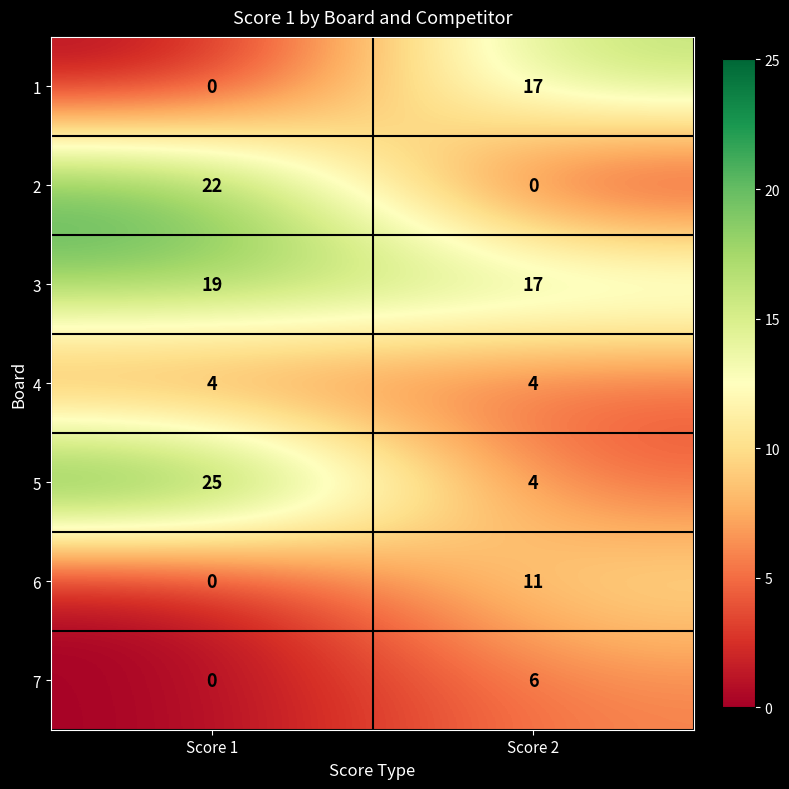

Rank the categories by 3 value from lowest to highest.

Score 2, Score 1